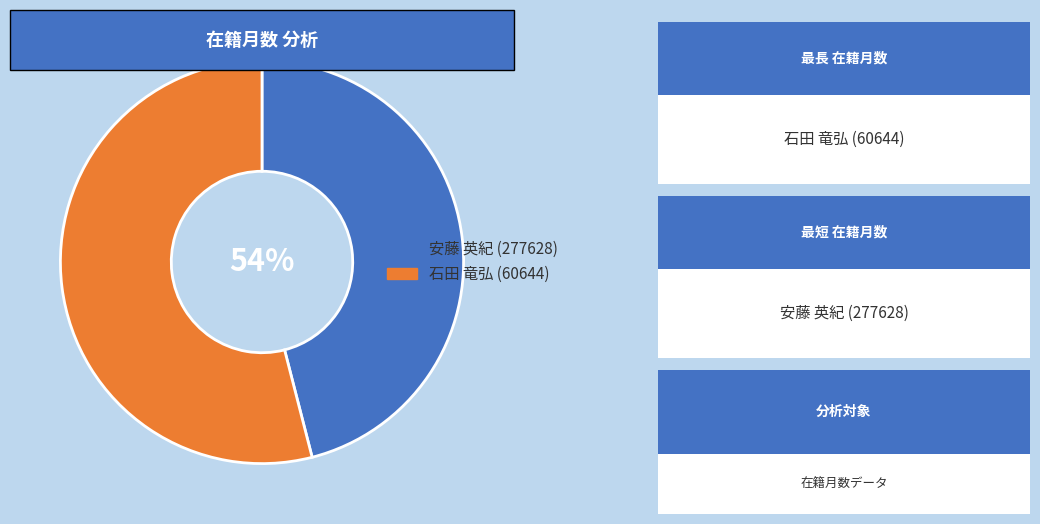

Rank the categories by value from lowest to highest.

安藤 英紀 (277628), 石田 竜弘 (60644)